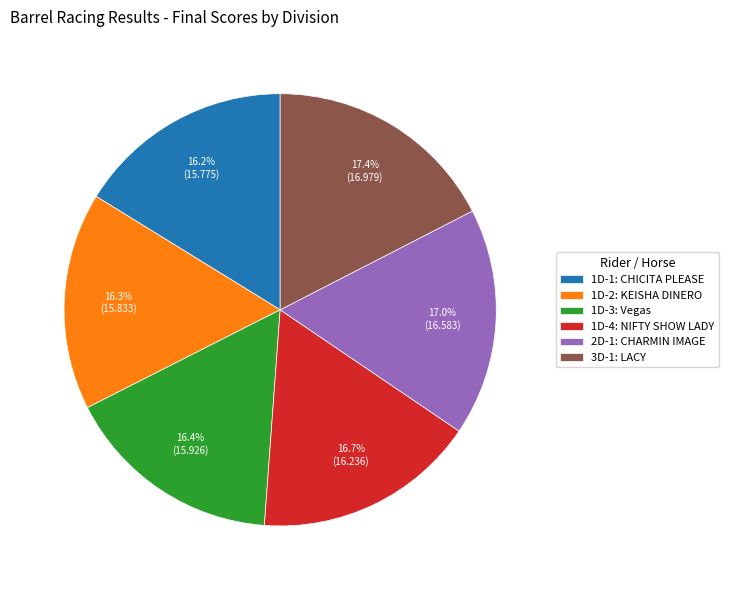

Which has a higher value, 1D-4: NIFTY SHOW LADY or 3D-1: LACY?

3D-1: LACY